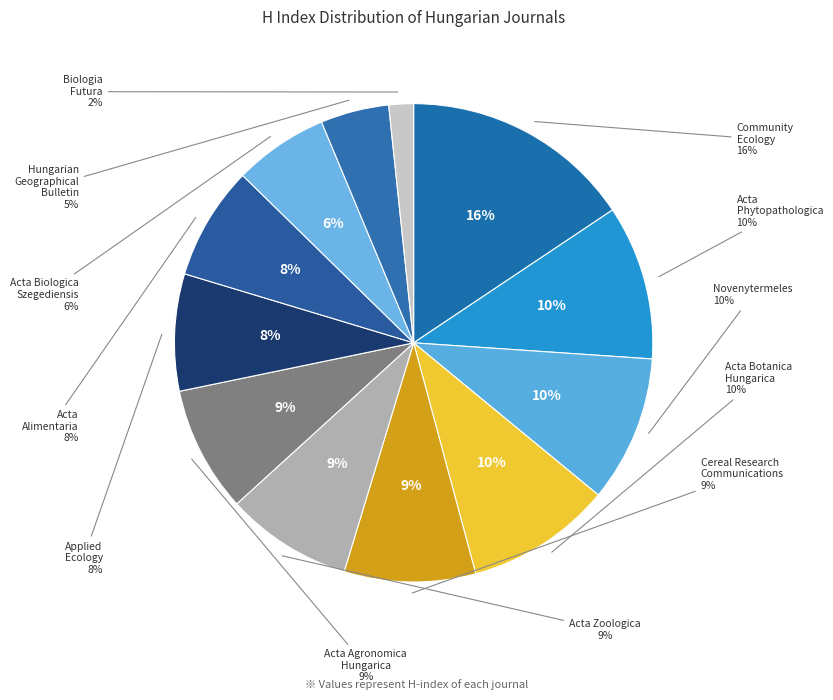

To the nearest percent, what is the combined percentage of Hungarian Geographical Bulletin and Biologia Futura?

6%